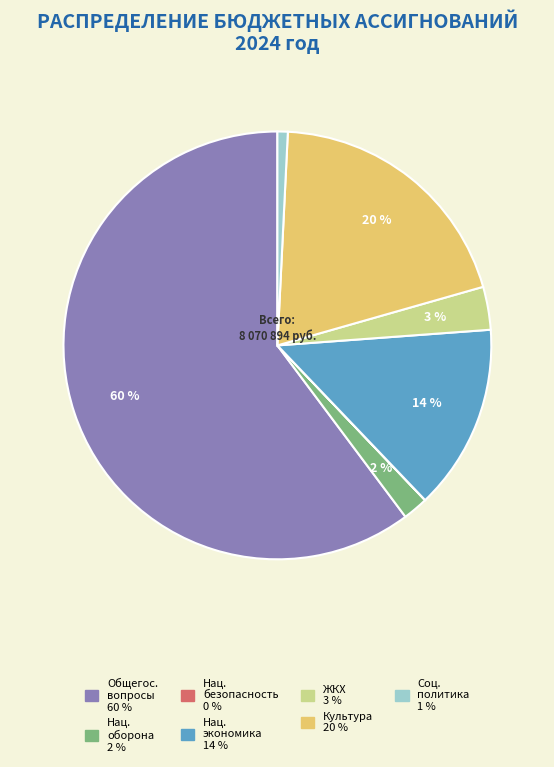

To the nearest percent, what is the average slice percentage?

14%